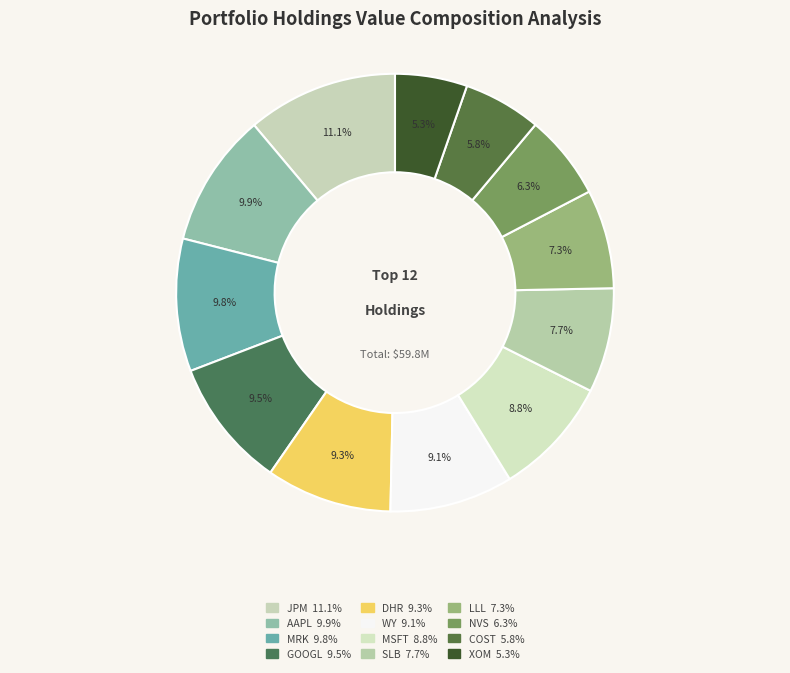

Combined, what portion of the pie is MSFT and XOM?

14.1%